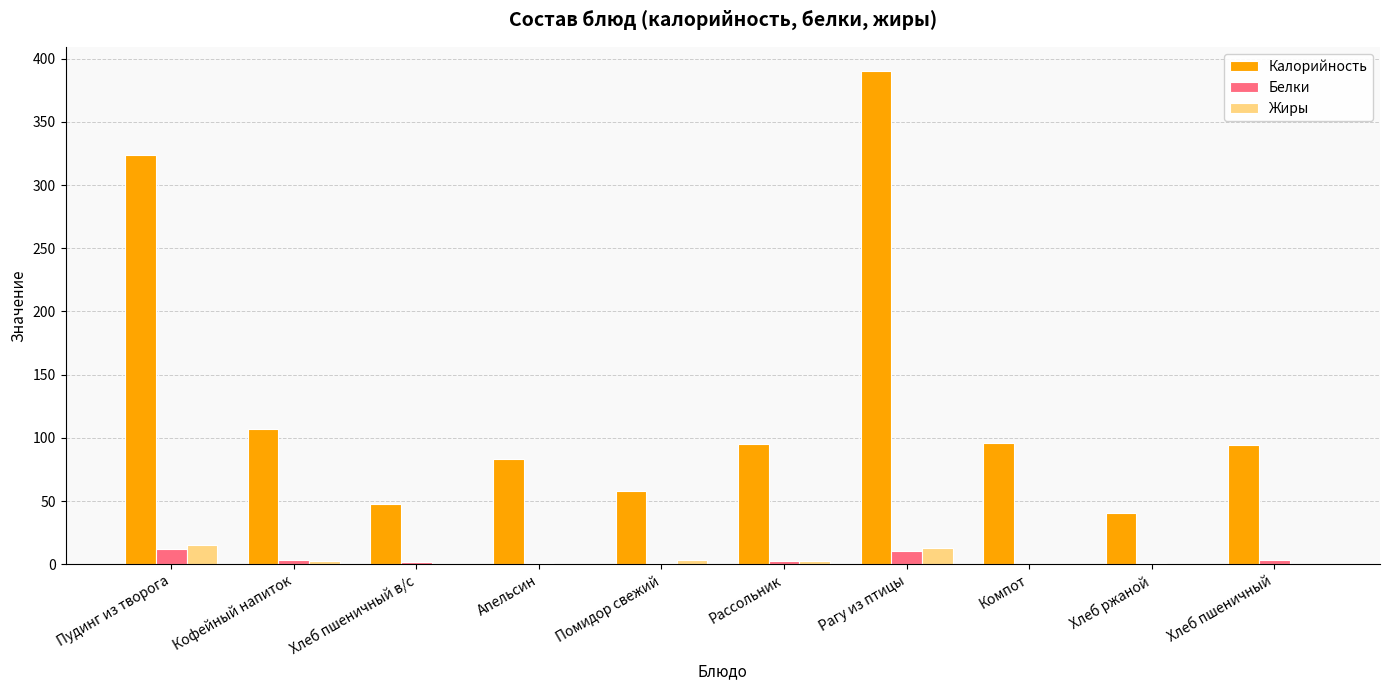

What is the maximum value for Калорийность?

389.9